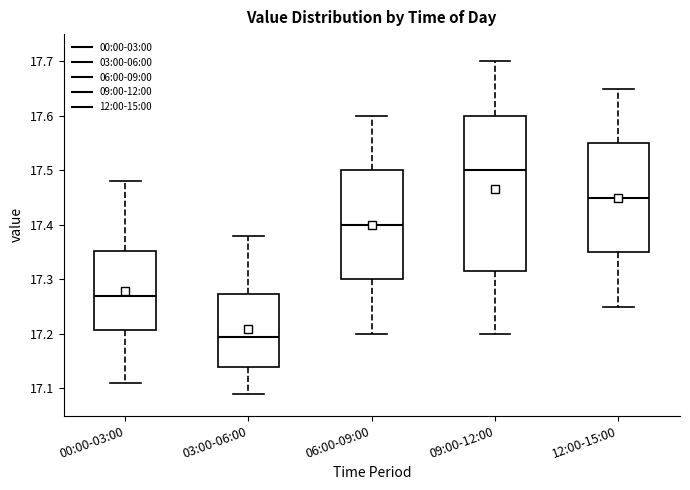

Comparing the boxes themselves (not the whiskers), which one is the tallest?

09:00-12:00